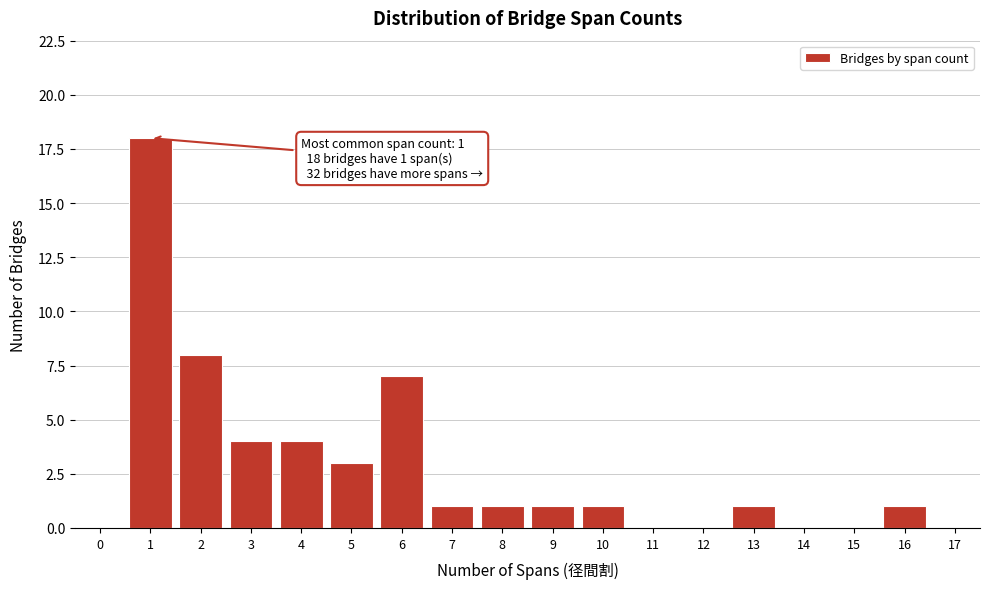

Reading right to left, what are all the values shown in this chart?

17=0	16=1	15=0	14=0	13=1	12=0	11=0	10=1	9=1	8=1	7=1	6=7	5=3	4=4	3=4	2=8	1=18	0=0